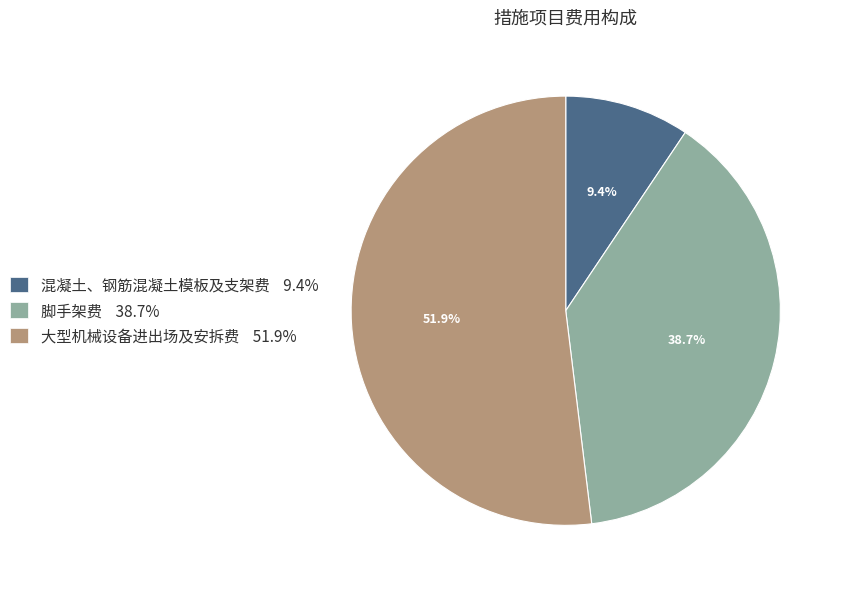

Which has a higher value, 大型机械设备进出场及安拆费 or 脚手架费?

大型机械设备进出场及安拆费